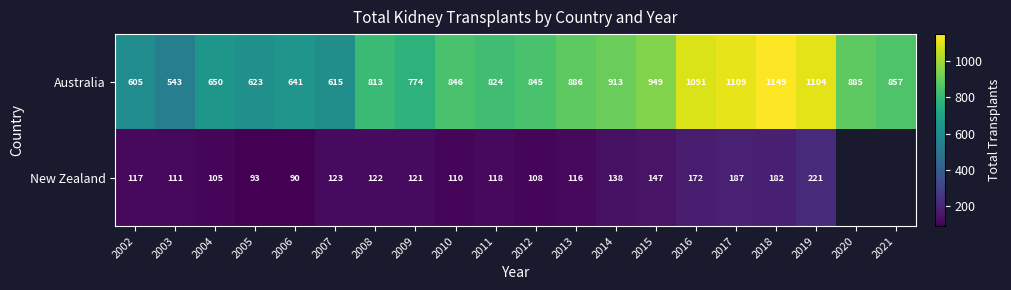

What is the difference between the Australia values at 2021 and 2003?

314